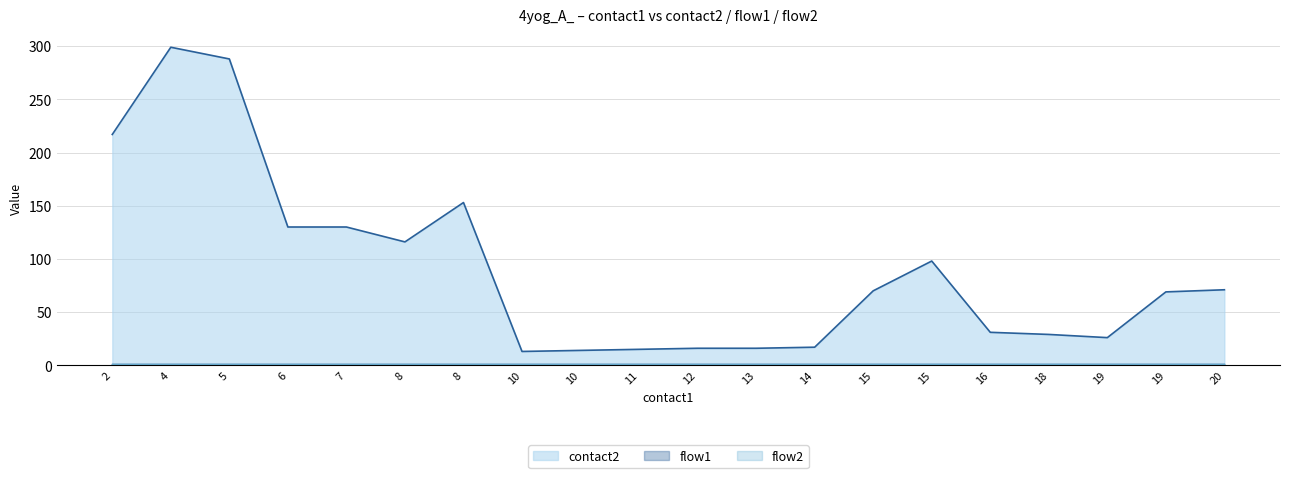

What is the difference between the highest and lowest values at 6?

129